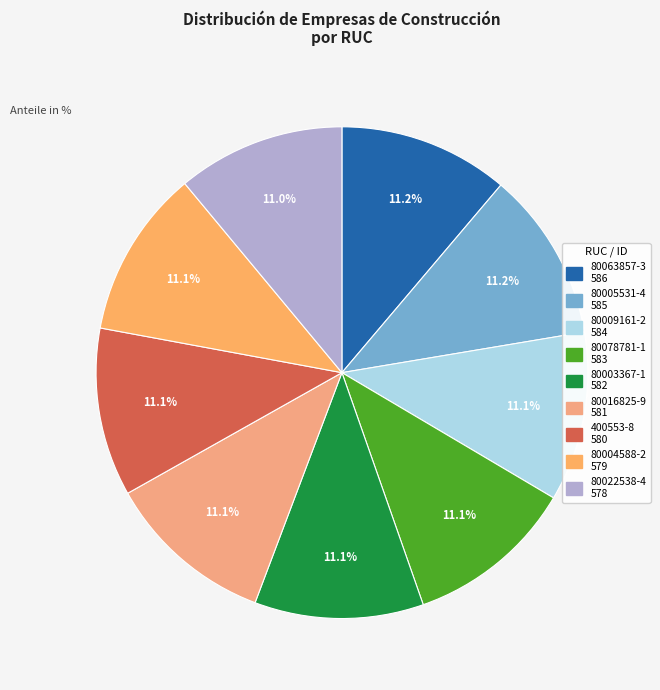

Which category has the smallest portion of the pie?

80022538-4